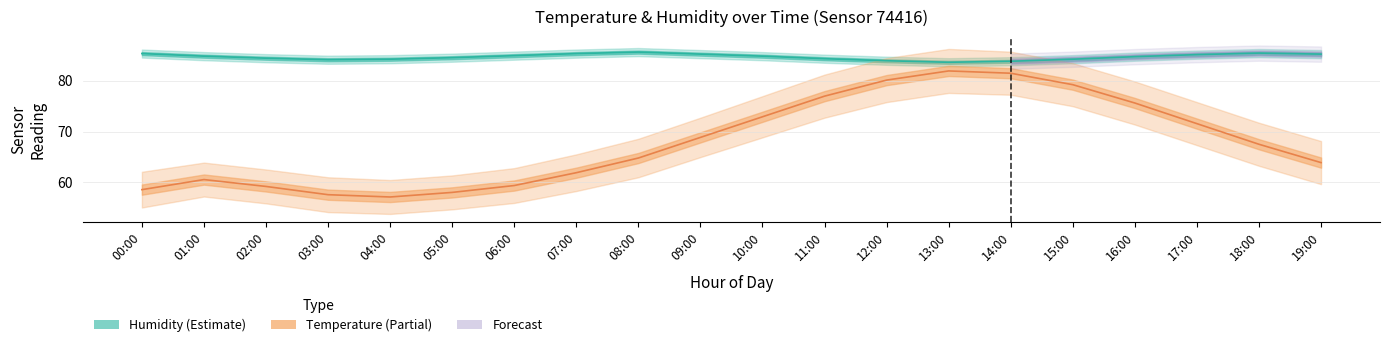

Which series has the largest range (max minus min)?

temperature_upper